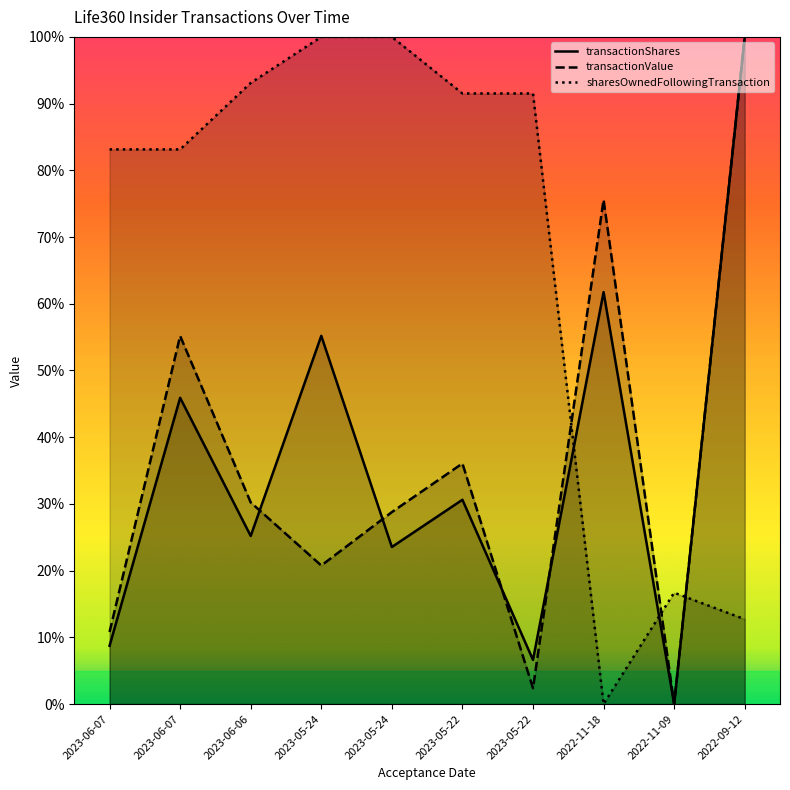

Which has a higher value, 2023-05-22 or 2022-09-12?

2022-09-12